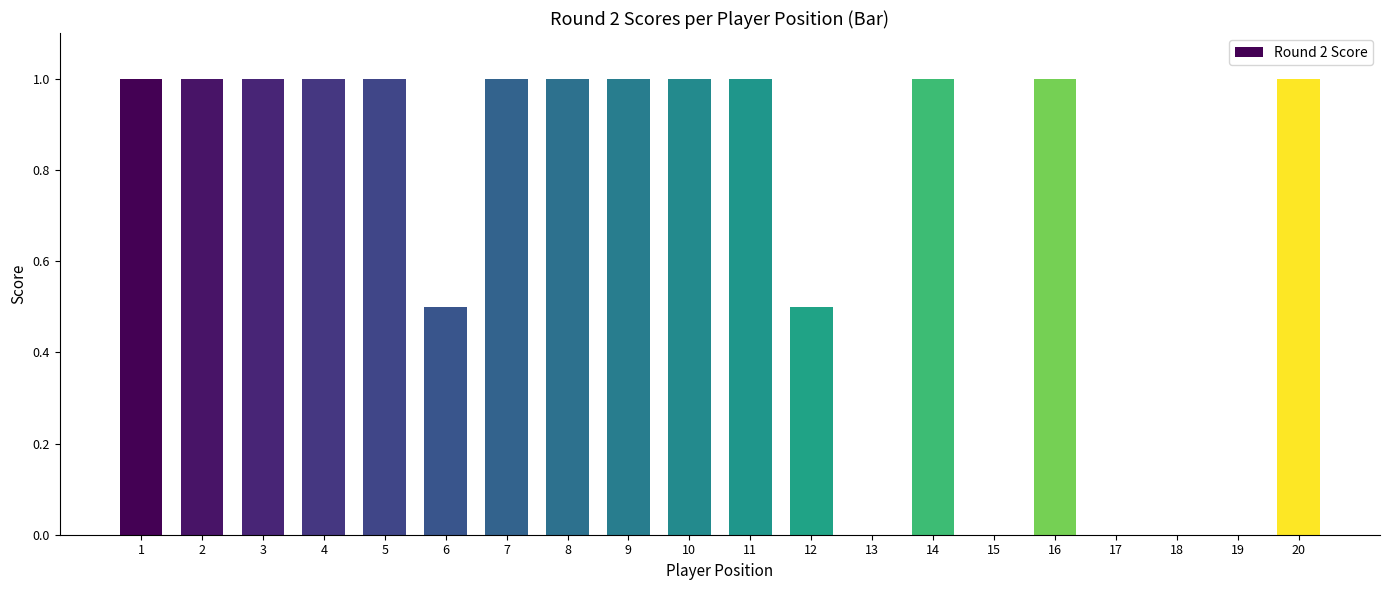

Reading right to left, list all the values displayed in this chart.

1.0	0.0	0.0	0.0	1.0	0.0	1.0	0.0	0.5	1.0	1.0	1.0	1.0	1.0	0.5	1.0	1.0	1.0	1.0	1.0